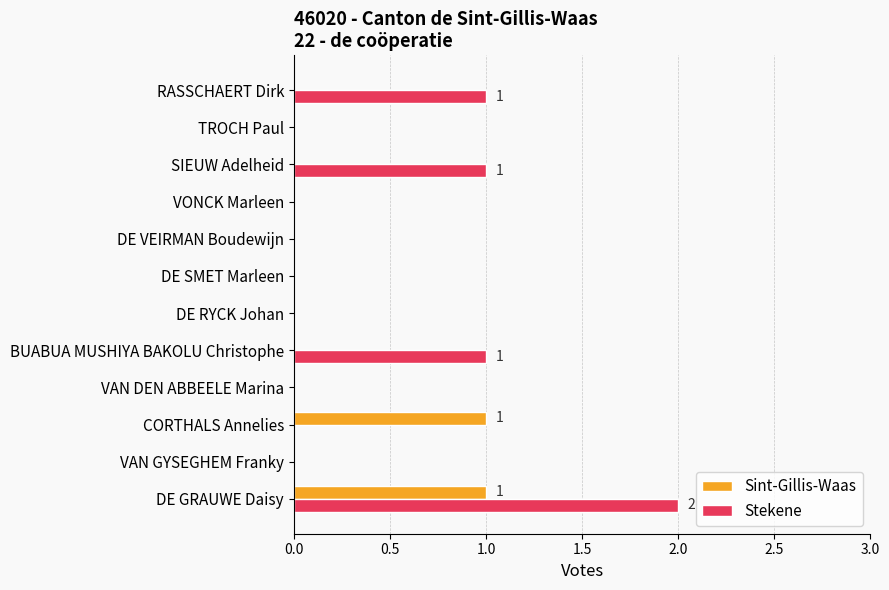

Which series has the largest total across all categories?

Stekene